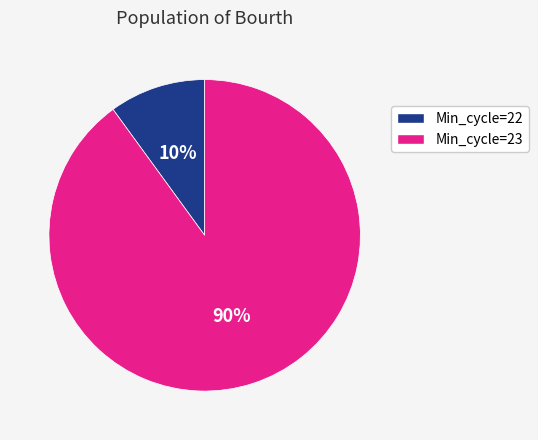

What is the largest slice in the pie chart?

Min_cycle=23